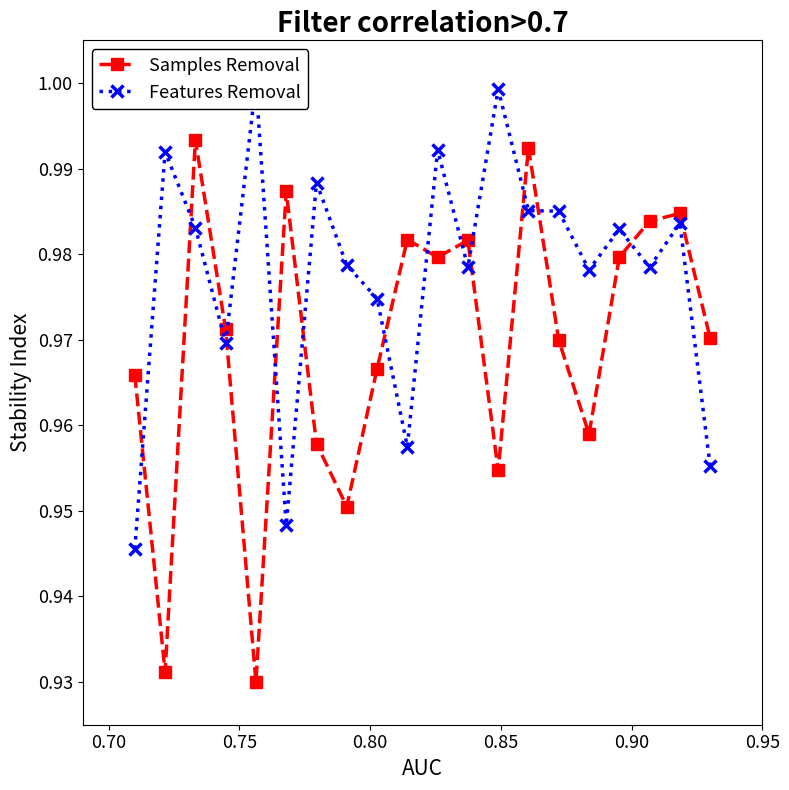

Is this an area chart (filled region under the line)?

No